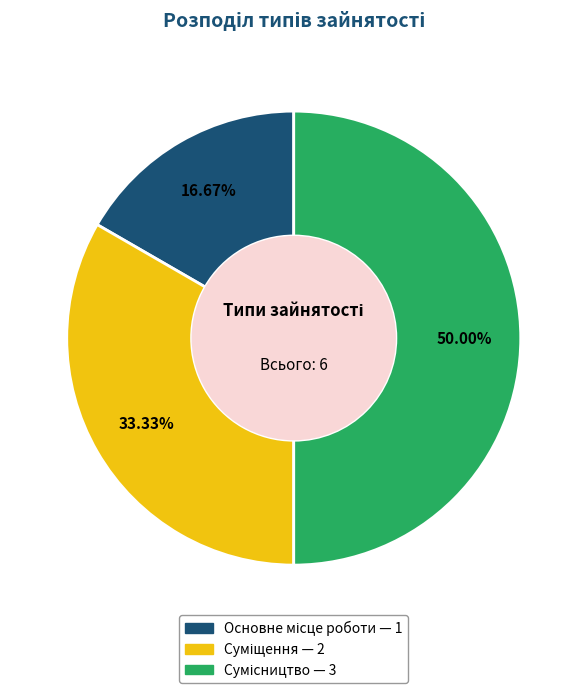

Which category has the biggest portion of the pie?

Сумісництво